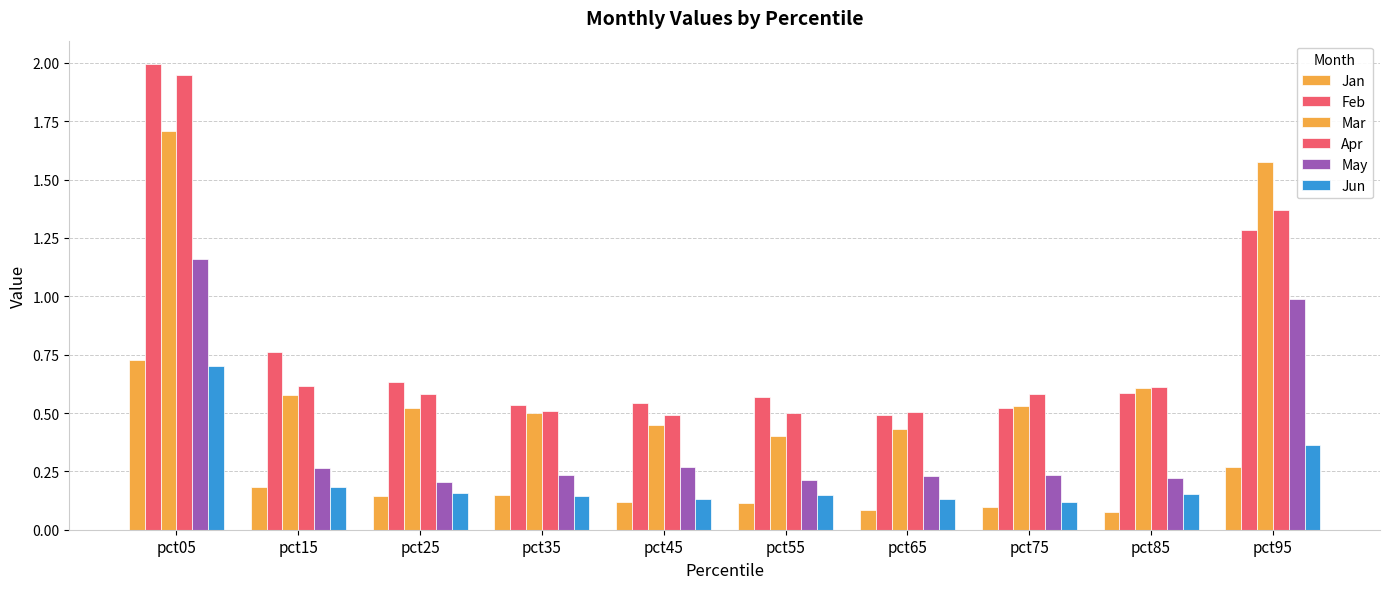

What is the greatest value displayed?

2.0